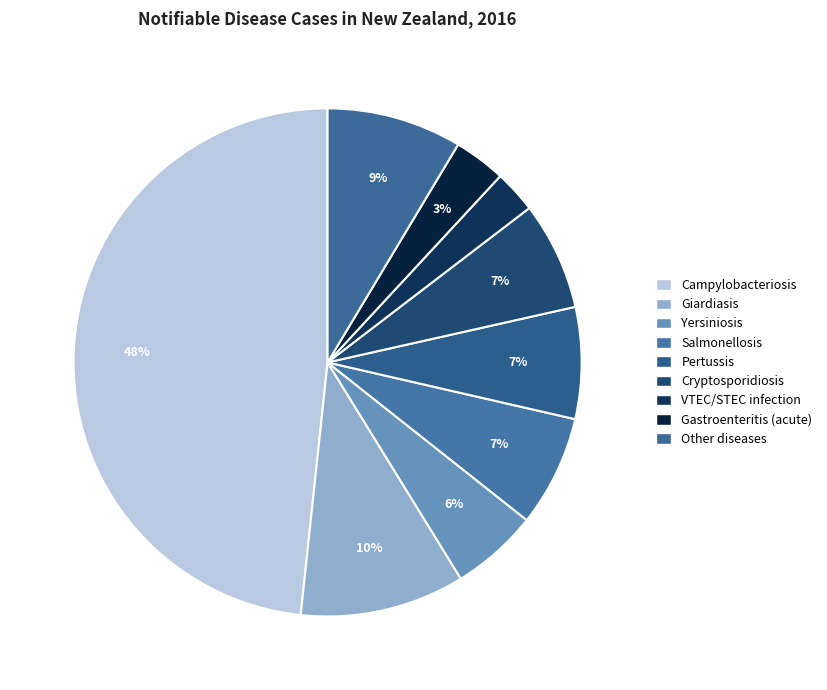

Count the number of slices in the pie.

9